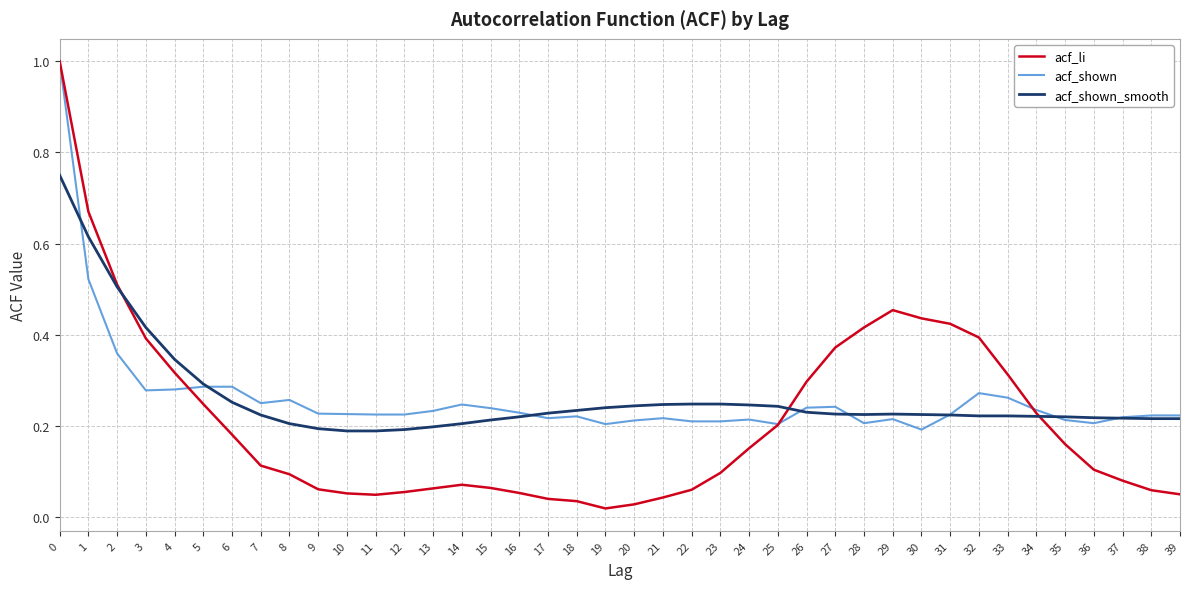

Which category has the lowest value across all series?

19